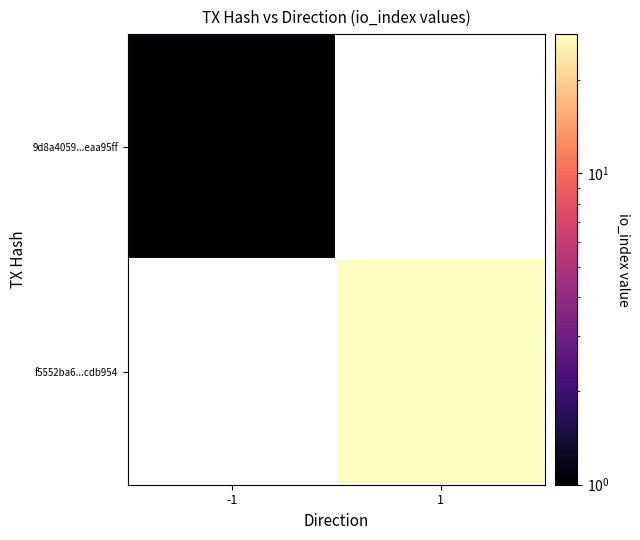

List the labels in order of 9d8a4059...eaa95ff value, smallest first.

-1, 1